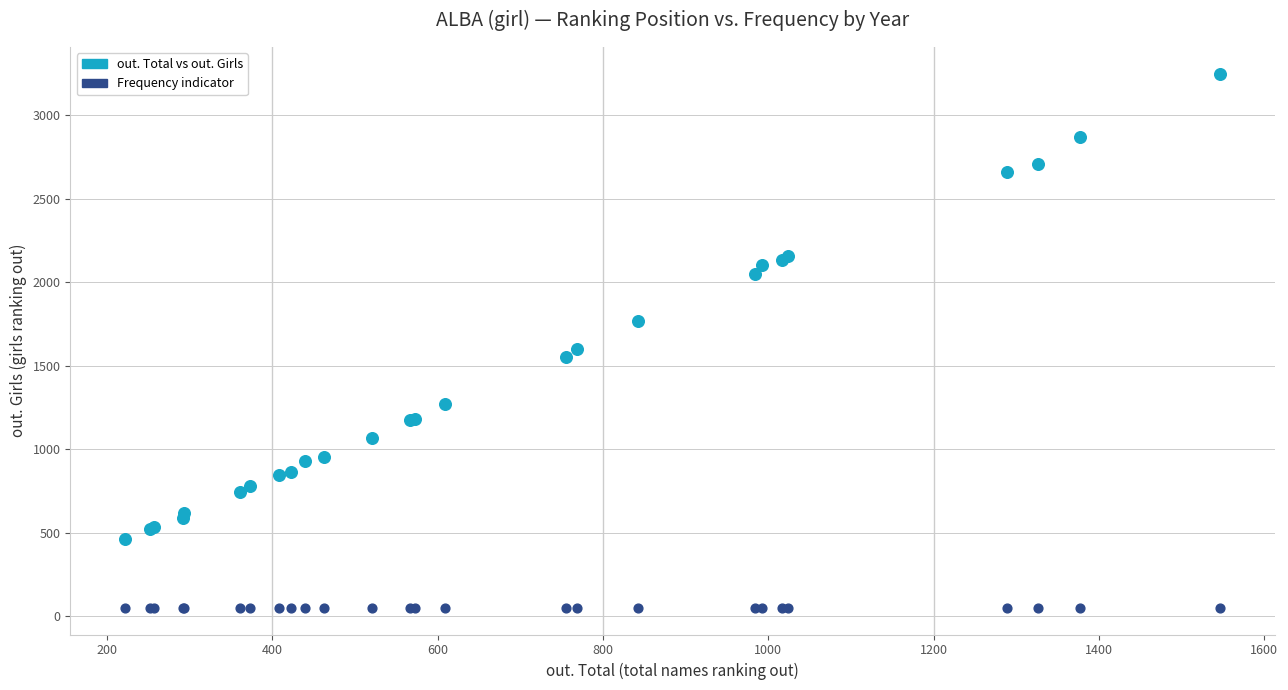

In the out. Total vs out. Girls series, what Y value is closest to 1853?

1767